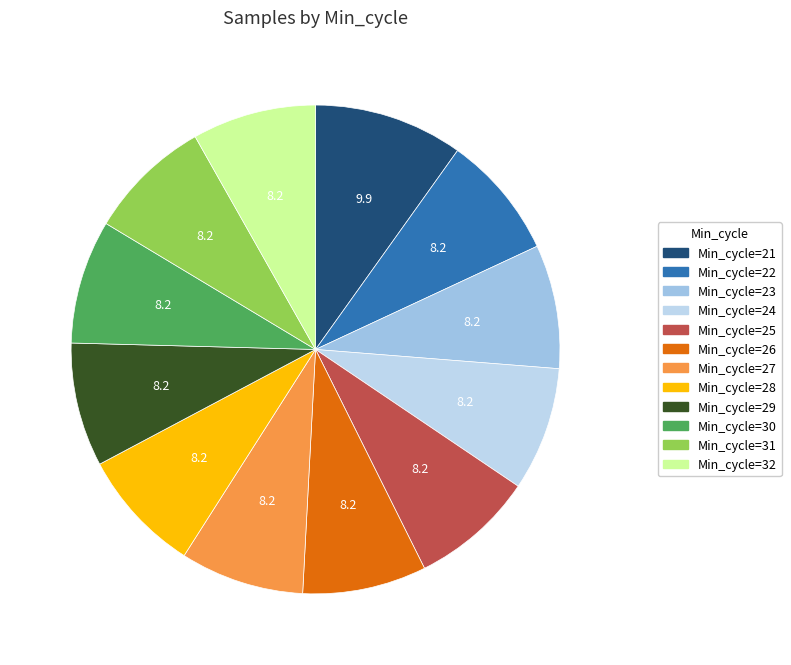

To the nearest percent, what is the difference between the largest and smallest slice percentages?

2%